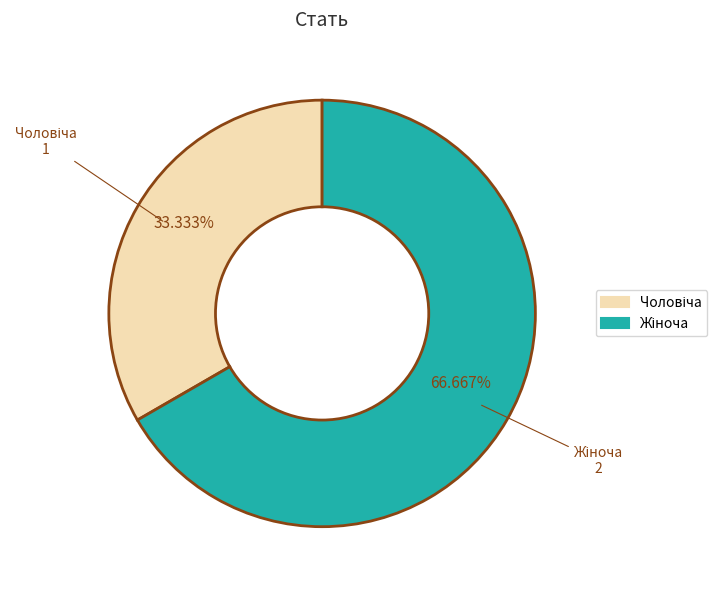

Is there a majority slice in this chart?

Yes